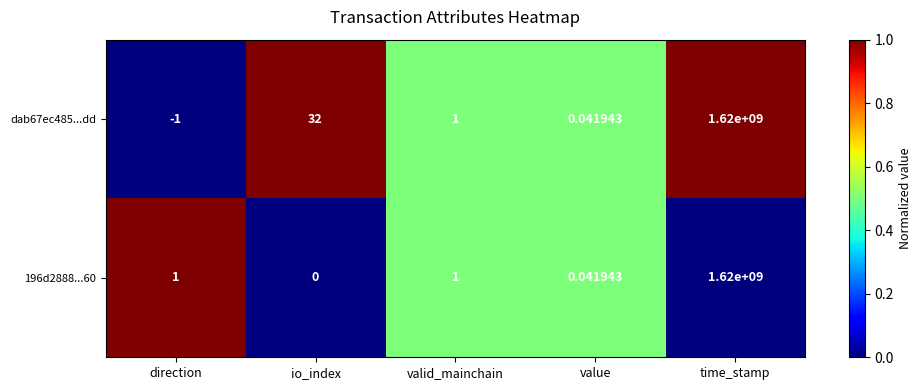

At which label is dab67ec485...dd closest to 809999999?

io_index